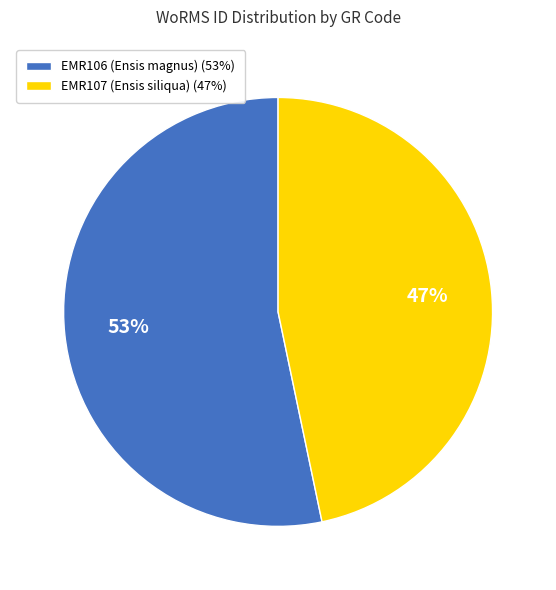

Which slice is the smallest?

EMR107 (Ensis siliqua)